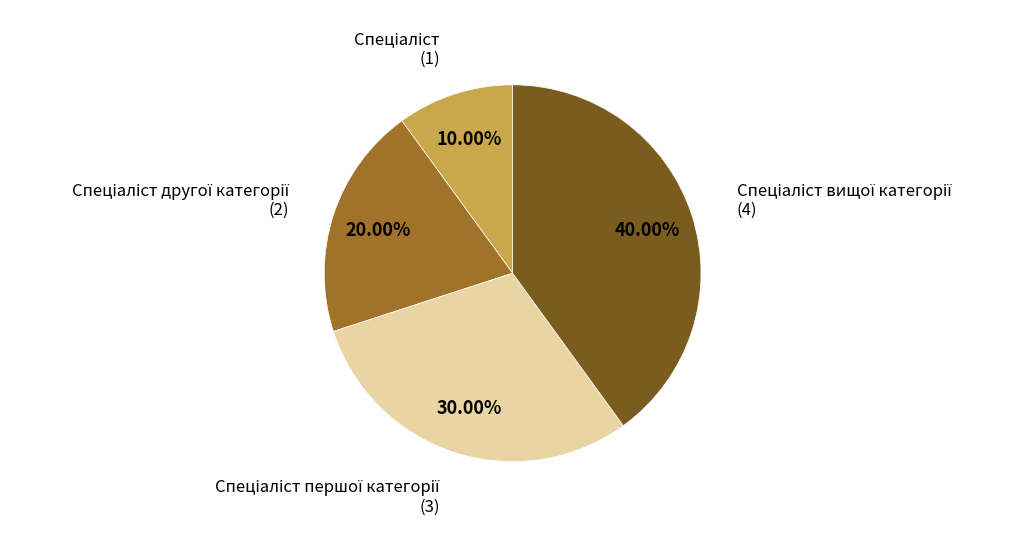

Is there any slice that represents more than half of the pie?

No